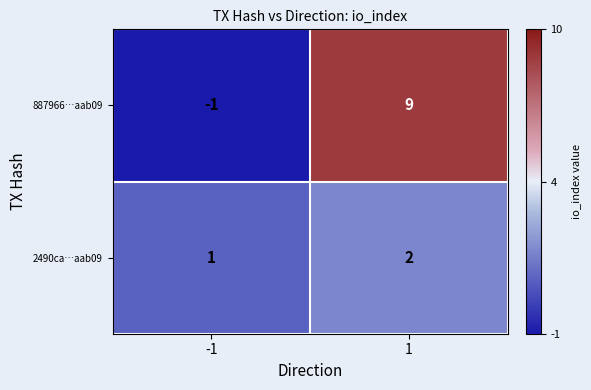

What is the spread (max minus min) of values at 1?

7